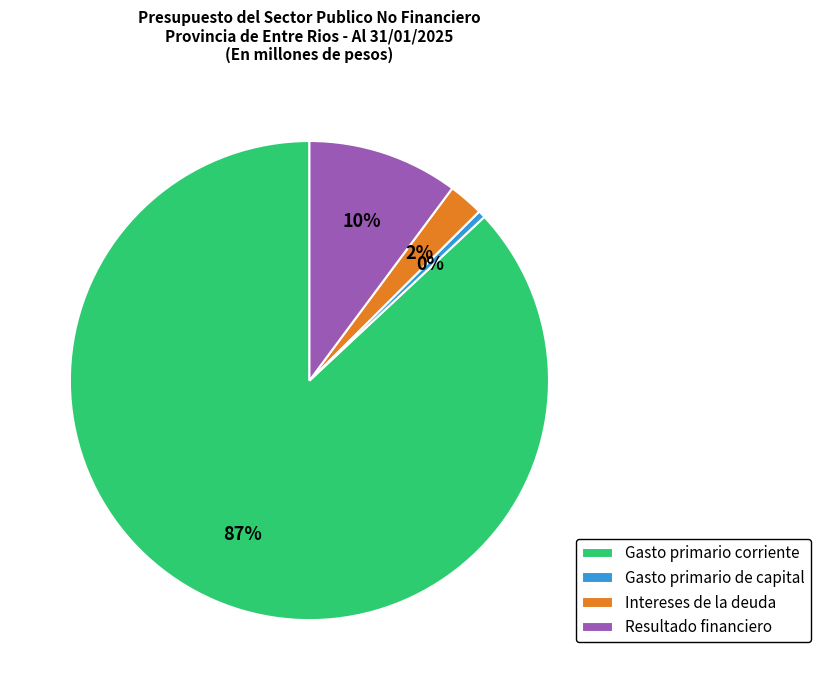

What is the majority slice?

Gasto primario corriente